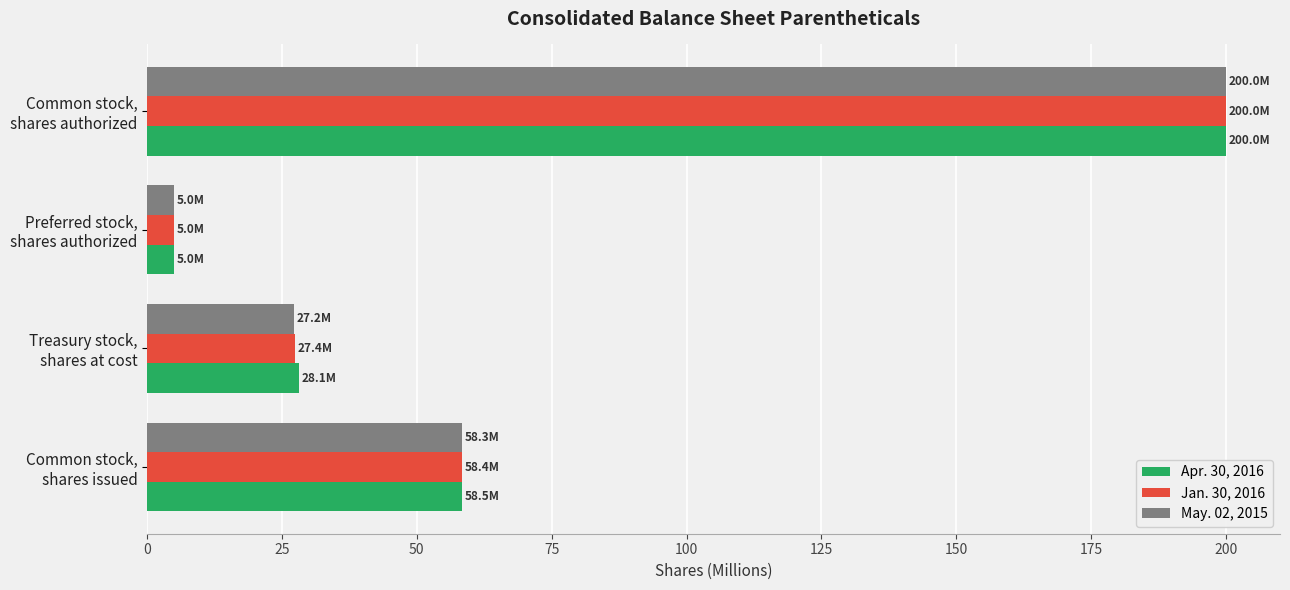

What is the lowest value of the May. 02, 2015 series?

5.0